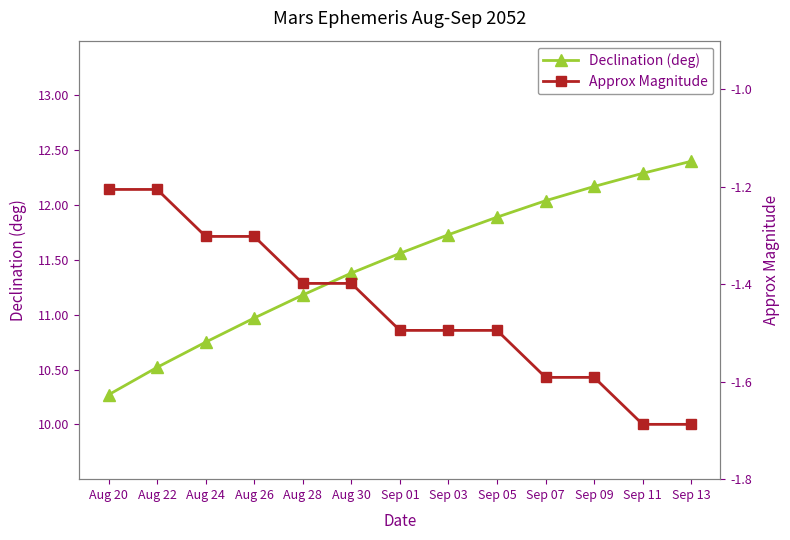

Is it true that Declination (deg) equals 3.1 at Aug 30?

False